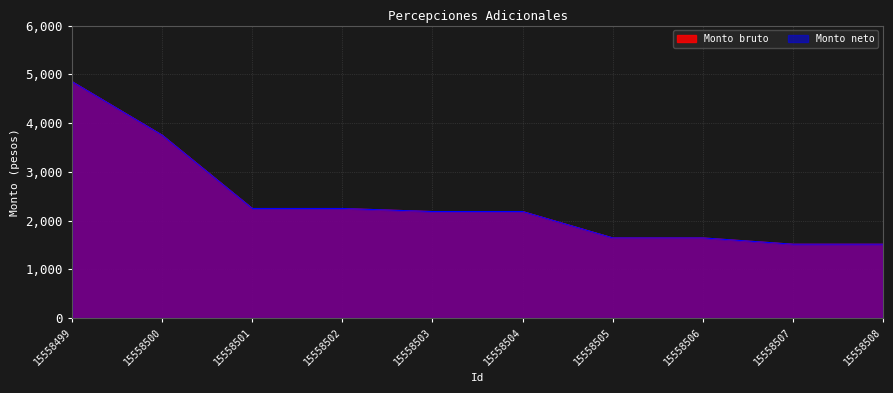

Which series has the widest spread of values?

Monto bruto